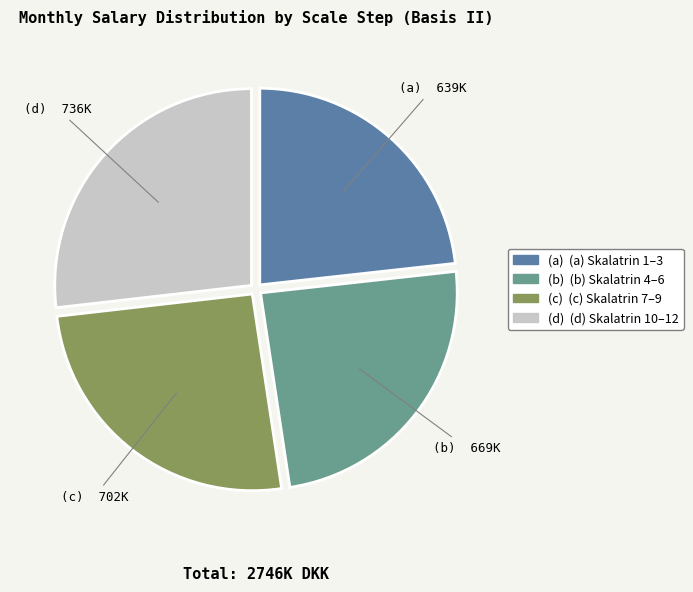

Does any single category account for the majority?

No